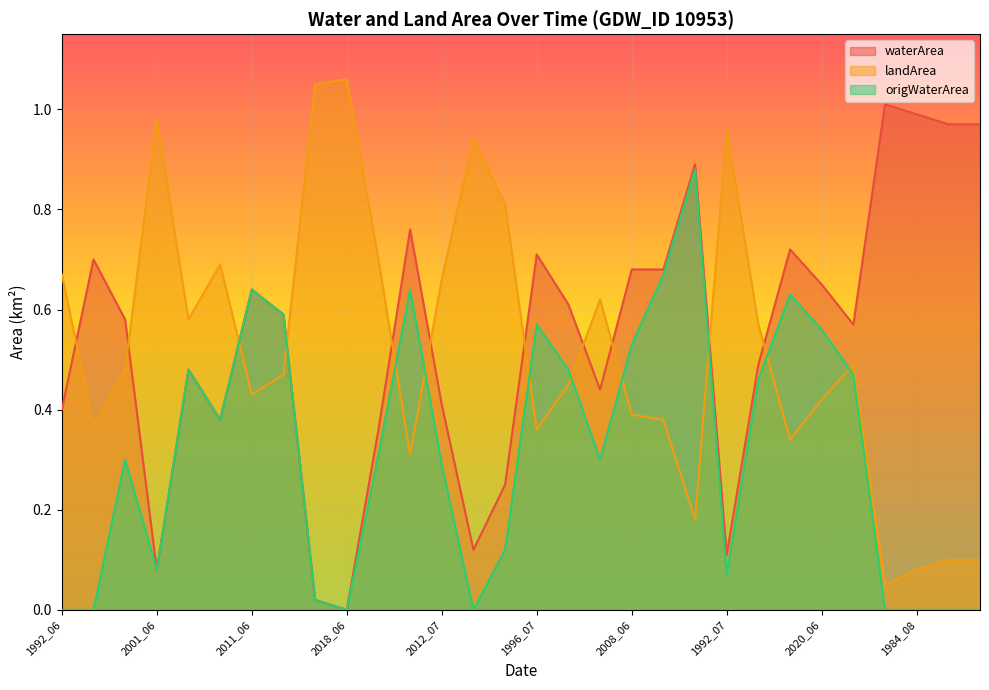

In waterArea, how many points are lower than both neighbors (excluding endpoints)?

7